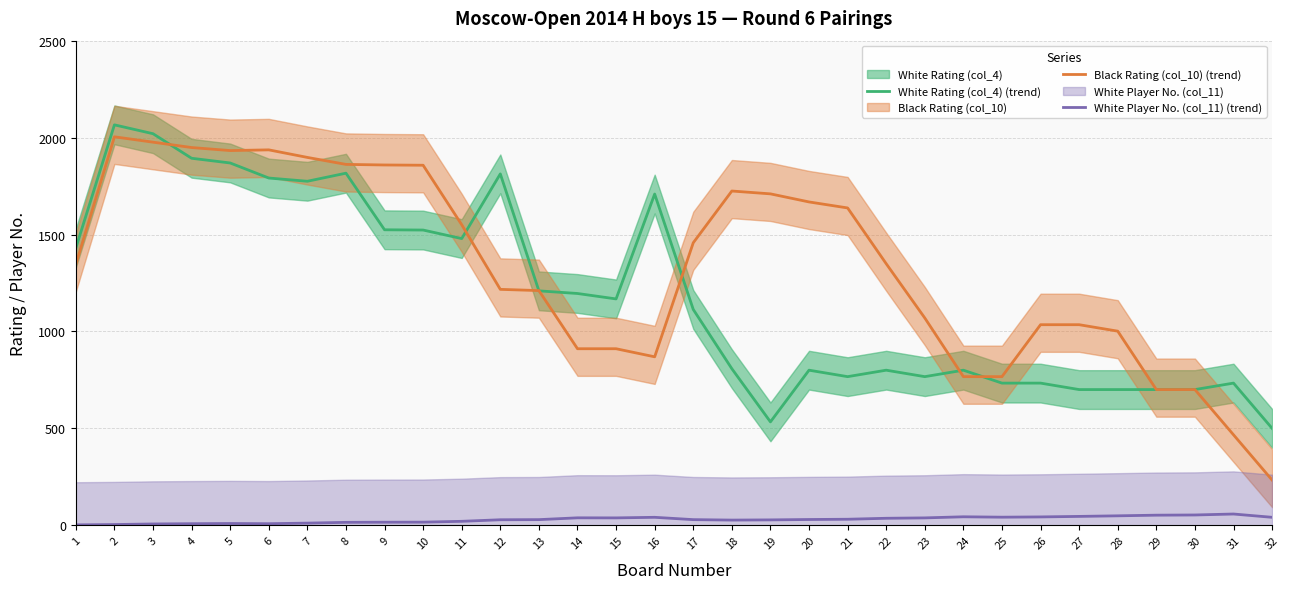

List the series in order of their peak value, lowest first.

White Player No. (col_11) (trend), Black Rating (col_10) (trend), White Rating (col_4) (trend)